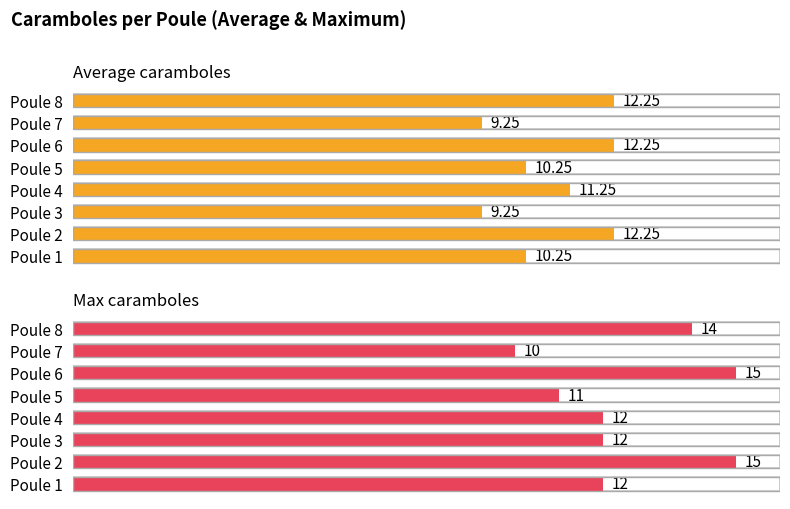

What is the lowest value of the Average caramboles series?

9.2